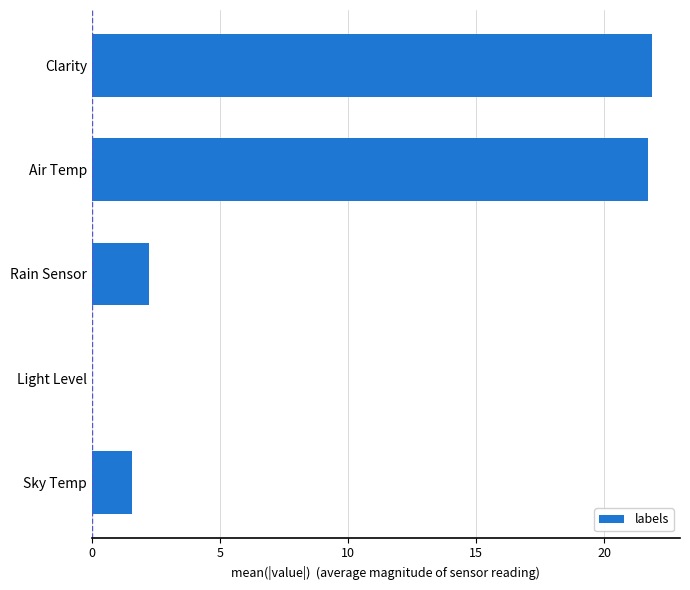

What is the change in value from Sky Temp to Rain Sensor?

+0.7